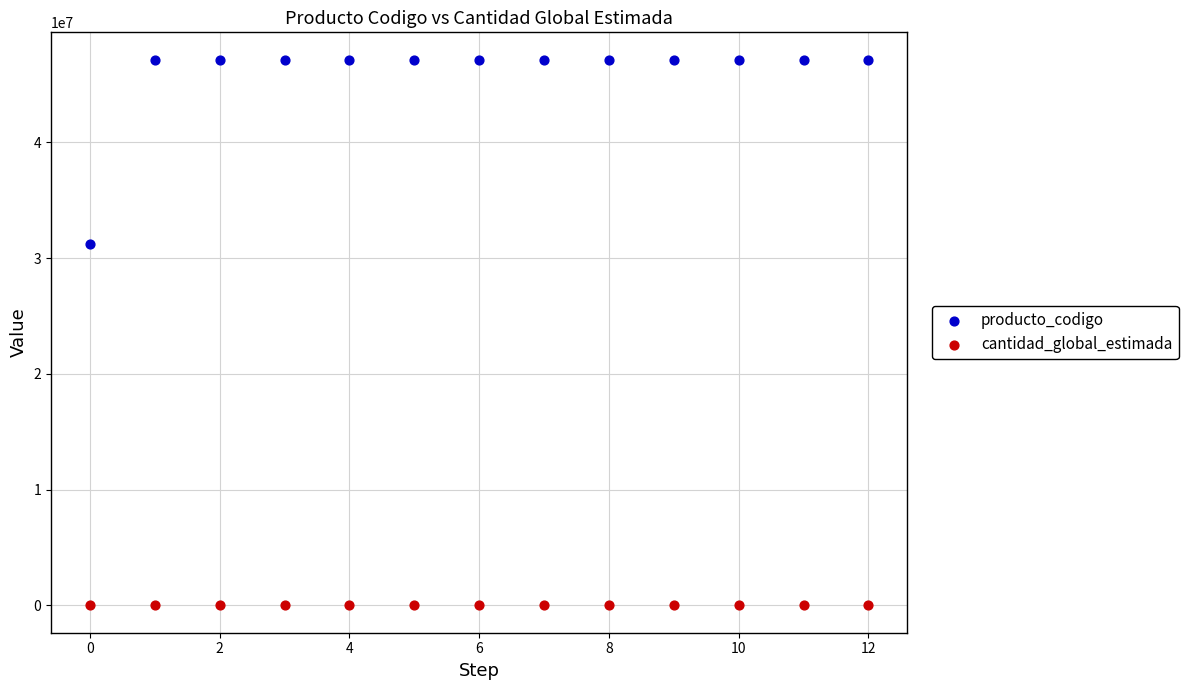

Across all data points, what is the range of Y values (max minus min)?

47131830